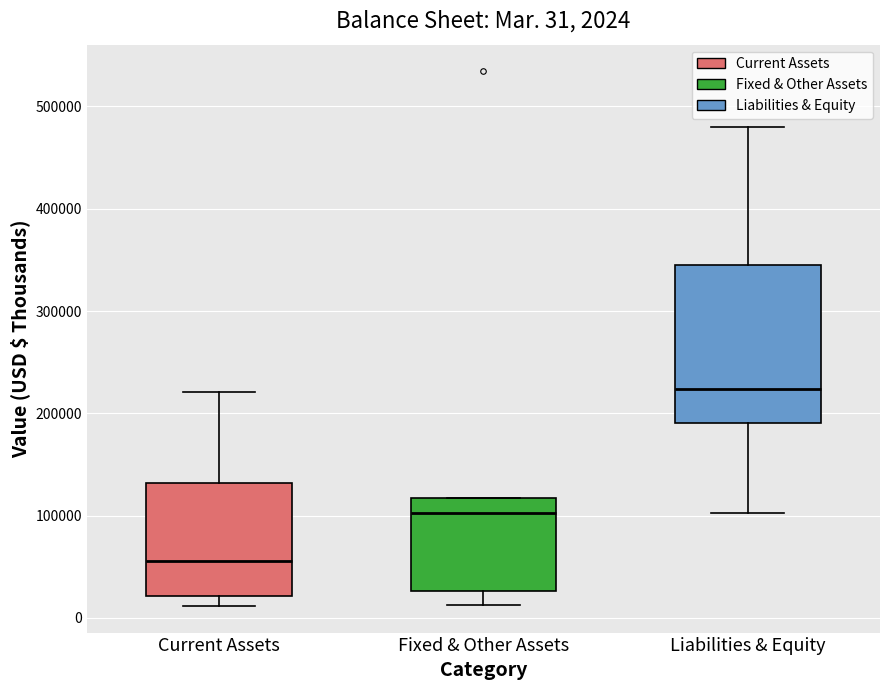

Which box is the tallest, from its lower edge to its upper edge?

Liabilities & Equity